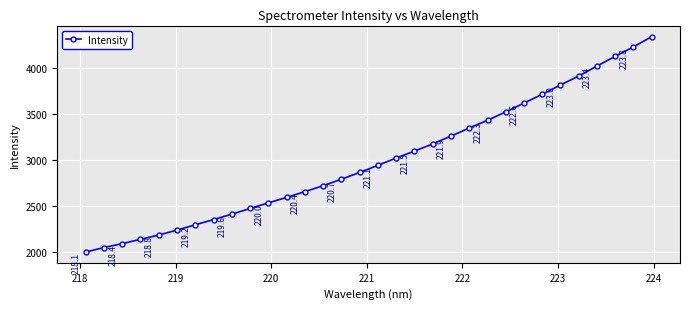

What is the difference between the maximum and minimum values?

2348.6